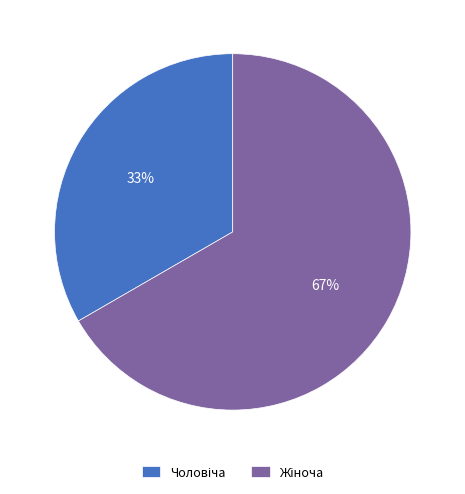

To the nearest percent, what is the average slice percentage?

50%